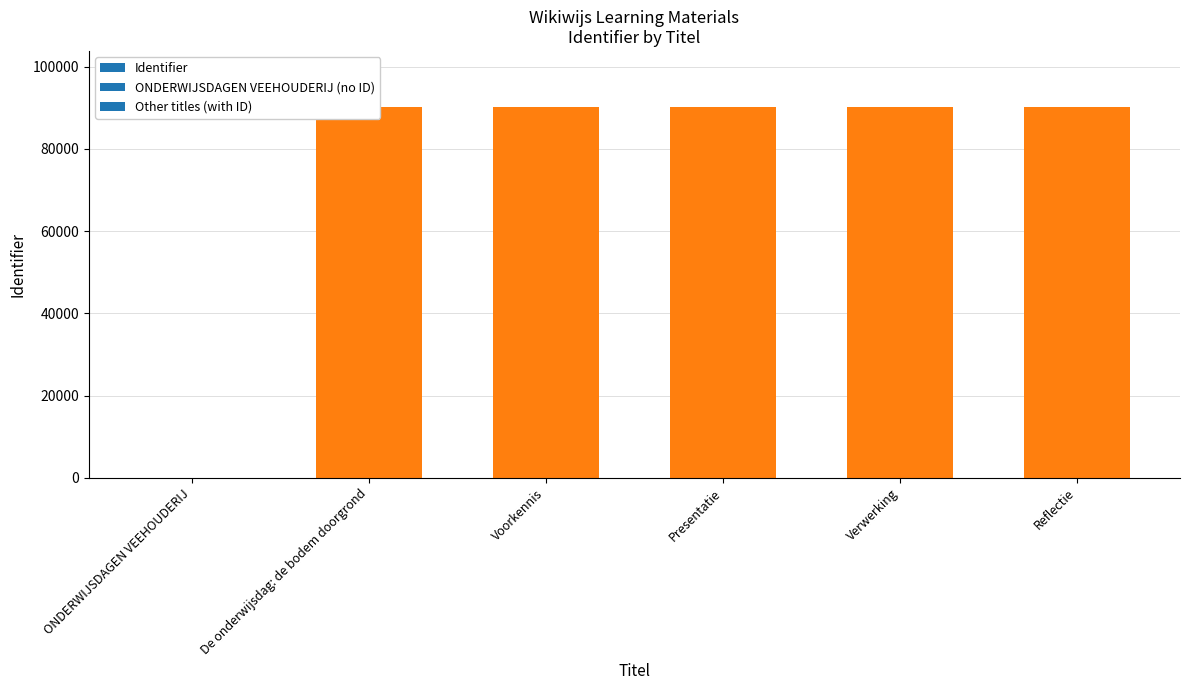

The chart shows a value of 156197 at De onderwijsdag: de bodem doorgrond. True or false?

False